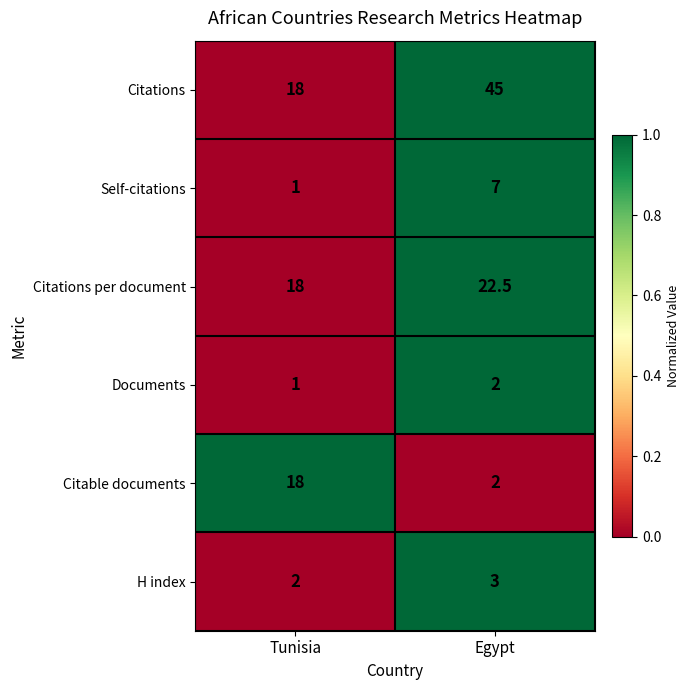

Reading right to left, list all the values displayed in this chart.

Citations: 45.0	18.0
Self-citations: 7.0	1.0
Citations per document: 22.5	18.0
Documents: 2.0	1.0
Citable documents: 2.0	18.0
H index: 3.0	2.0